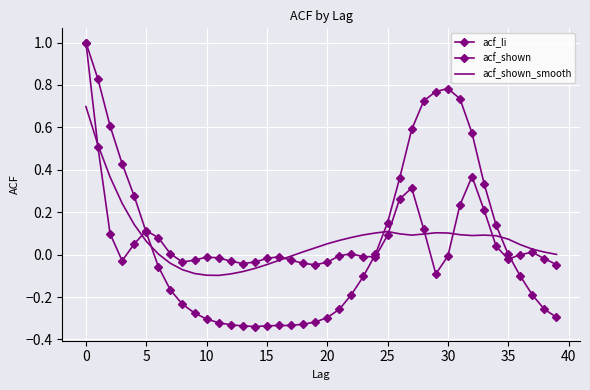

Where is the first local minimum for acf_shown_smooth?

11